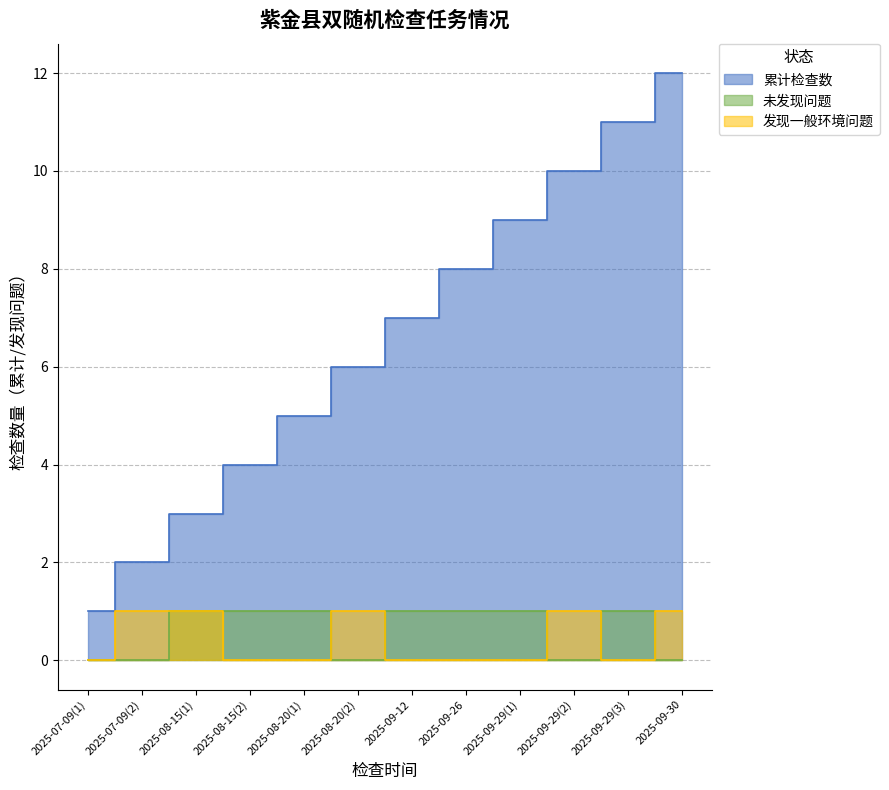

How many values in the 未发现问题 series are below 1?

5